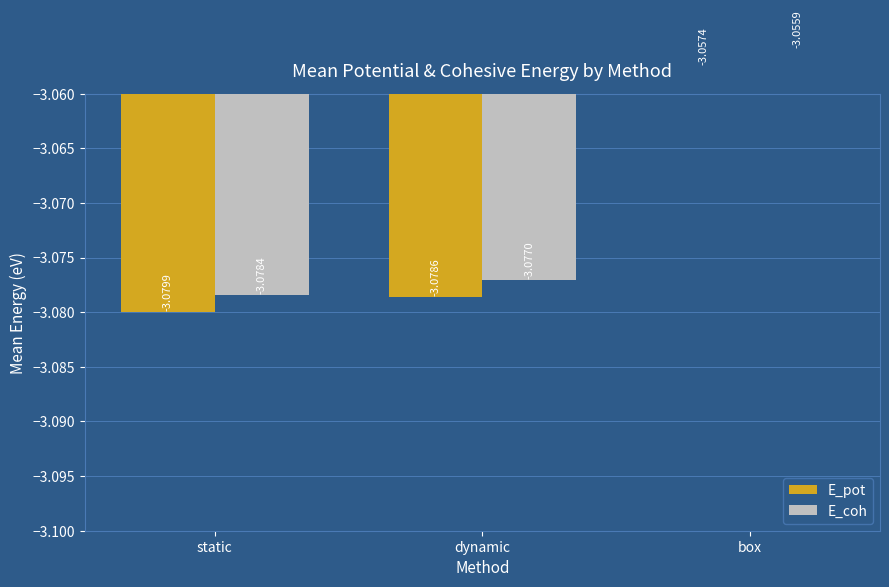

At box, list the series in order from smallest to largest.

E_pot, E_coh